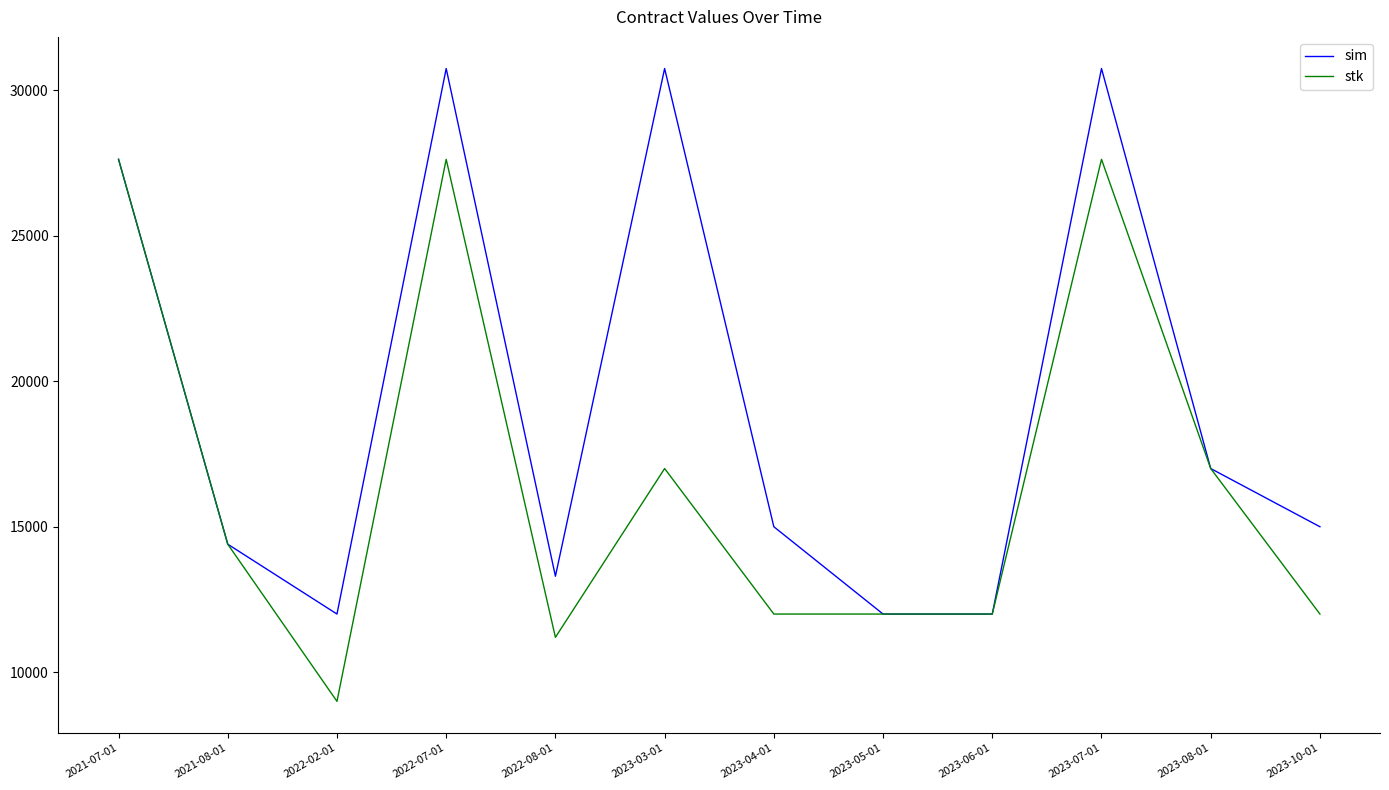

What is the minimum value shown in the chart?

9000